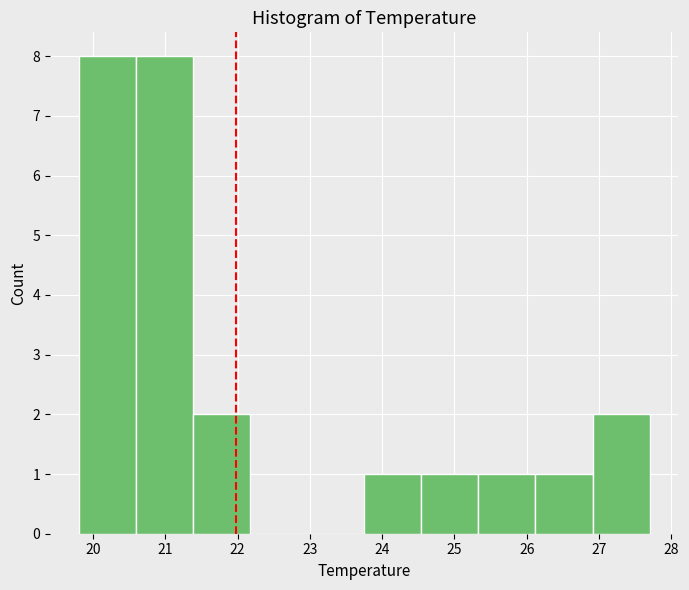

Reading left to right, list every bar in this chart as the range it spans on the x-axis followed by its height. Neither the bar edges nor the heights are printed on the chart, so give them approximately, as read against the axes.

19.80 to 20.59: 8
20.59 to 21.38: 8
21.38 to 22.17: 2
22.17 to 22.96: 0
22.96 to 23.75: 0
23.75 to 24.54: 1
24.54 to 25.33: 1
25.33 to 26.12: 1
26.12 to 26.91: 1
26.91 to 27.70: 2